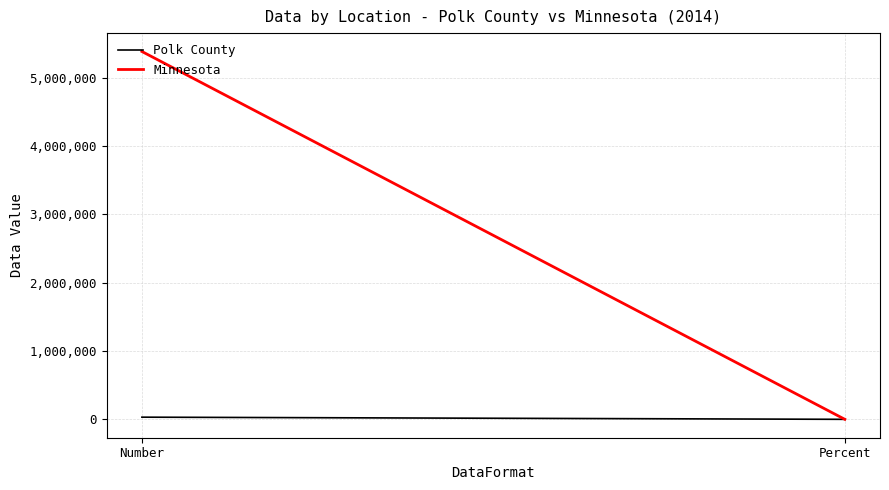

Which series has the widest spread of values?

Minnesota